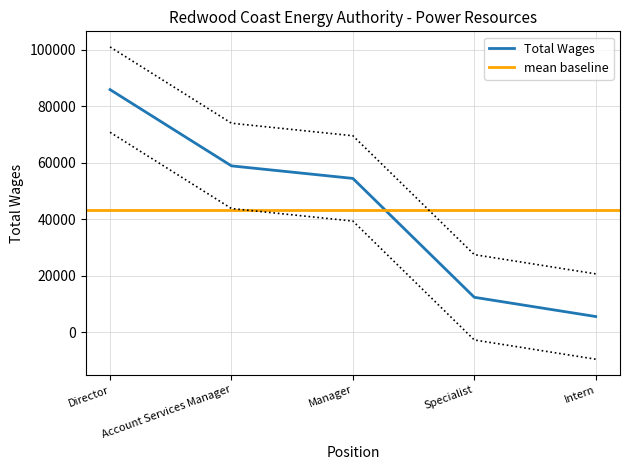

The value at Intern is 9219. True or false?

False